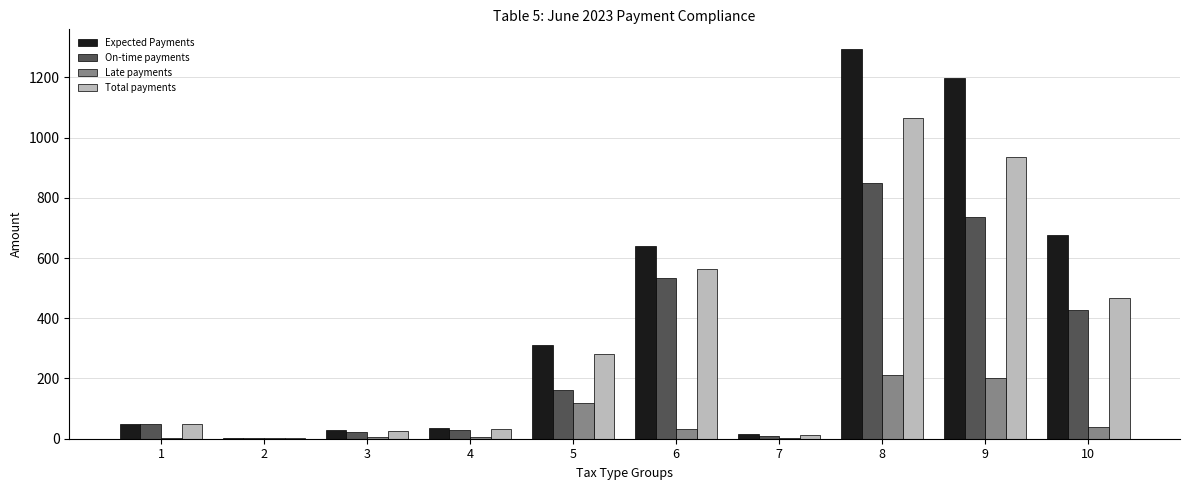

Which label corresponds to the largest value in the chart?

8